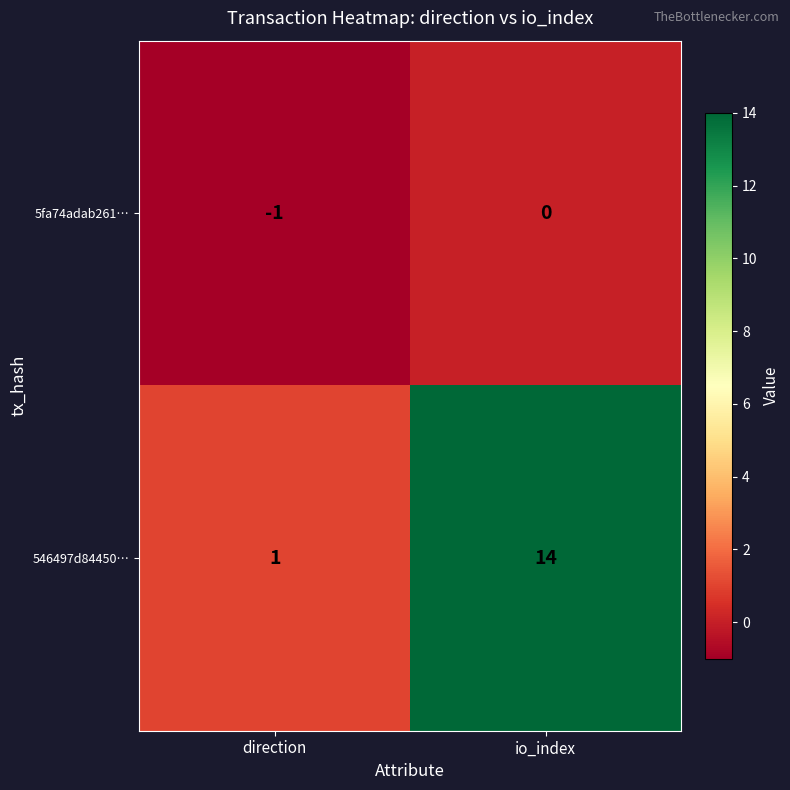

List the series in order of their overall mean, lowest first.

5fa74adab261…, 546497d84450…